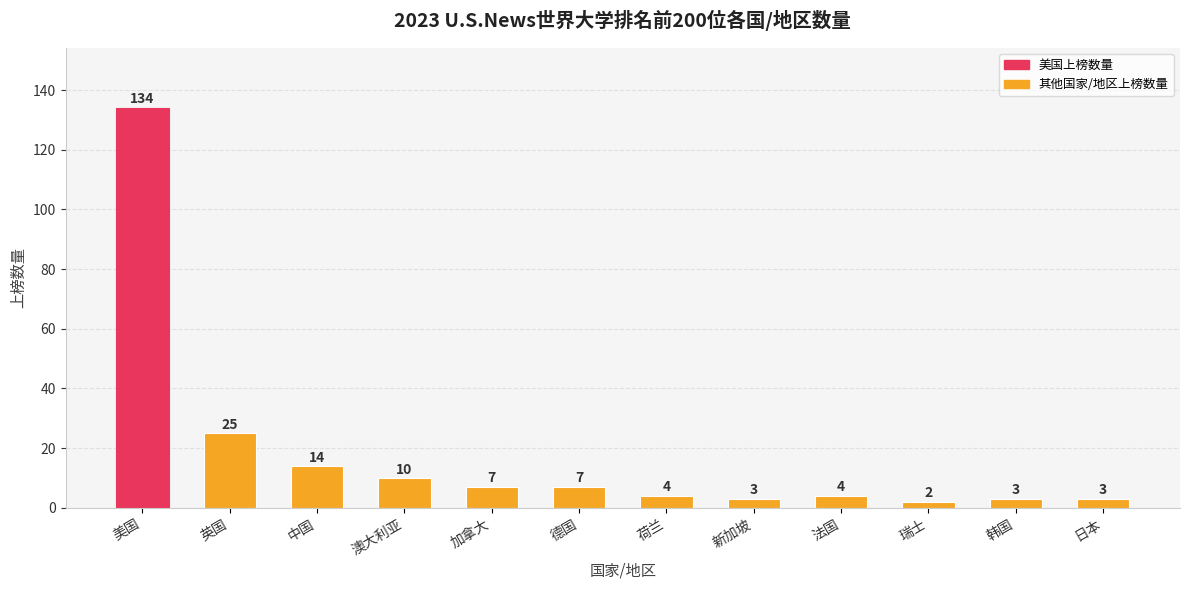

What is the value of the 4th bar from the left?

10